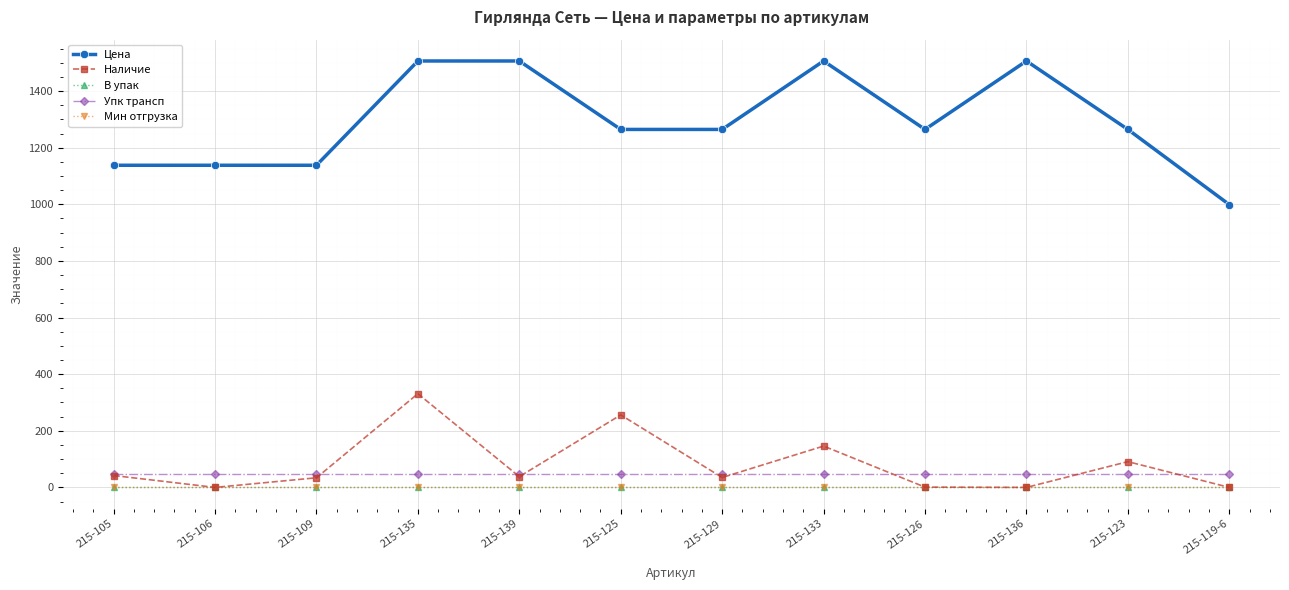

Reading left to right, list all the values displayed in this chart.

Цена: 215-105=1138.0	215-106=1138.0	215-109=1138.0	215-135=1506.3	215-139=1506.3	215-125=1264.6	215-129=1264.6	215-133=1506.3	215-126=1264.6	215-136=1506.3	215-123=1264.6	215-119-6=999.0
Наличие: 215-105=42.0	215-106=0.0	215-109=34.0	215-135=331.0	215-139=38.0	215-125=256.0	215-129=35.0	215-133=146.0	215-126=1.0	215-136=0.0	215-123=91.0	215-119-6=0.0
В упак: 215-105=1.0	215-106=1.0	215-109=1.0	215-135=1.0	215-139=1.0	215-125=1.0	215-129=1.0	215-133=1.0	215-126=1.0	215-136=1.0	215-123=1.0	215-119-6=1.0
Упк трансп: 215-105=48.0	215-106=48.0	215-109=48.0	215-135=48.0	215-139=48.0	215-125=48.0	215-129=48.0	215-133=48.0	215-126=48.0	215-136=48.0	215-123=48.0	215-119-6=48.0
Мин отгрузка: 215-105=1.0	215-106=1.0	215-109=1.0	215-135=1.0	215-139=1.0	215-125=1.0	215-129=1.0	215-133=1.0	215-126=1.0	215-136=1.0	215-123=1.0	215-119-6=1.0